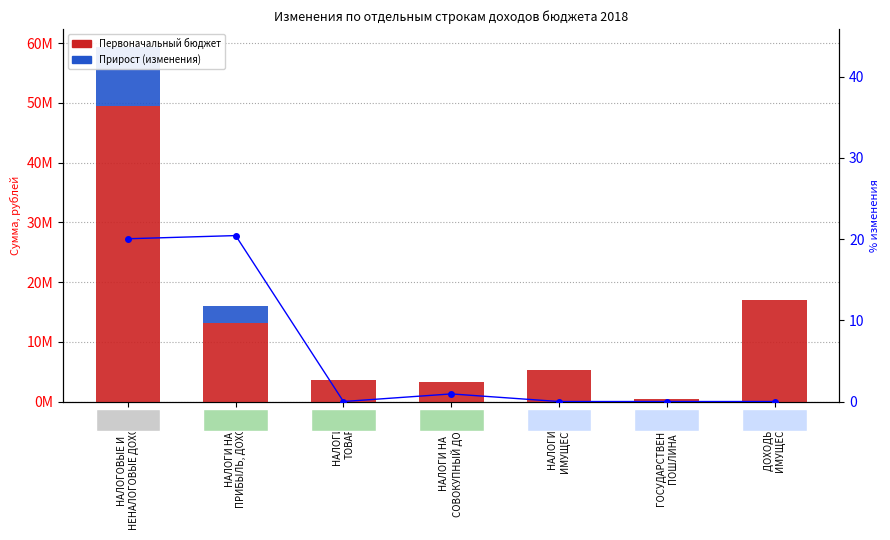

Reading left to right, transcribe all the data shown in this chart.

Первоначальный бюджет: 49475000.0	13210000.0	3565100.0	3255000.0	5350500.0	479000.0	16939000.0
Изменения (прирост): 9913311.7	2698500.0	0.0	30500.0	0.0	0.0	0.0
% изменения: 20.0	20.4	0.0	0.9	0.0	0.0	0.0